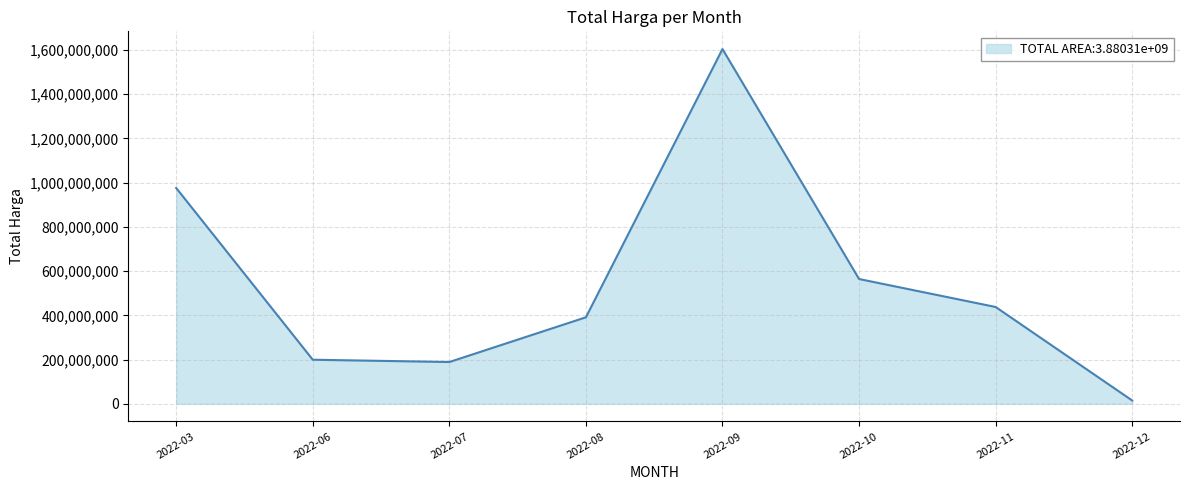

Does the chart have visible grid lines?

Yes